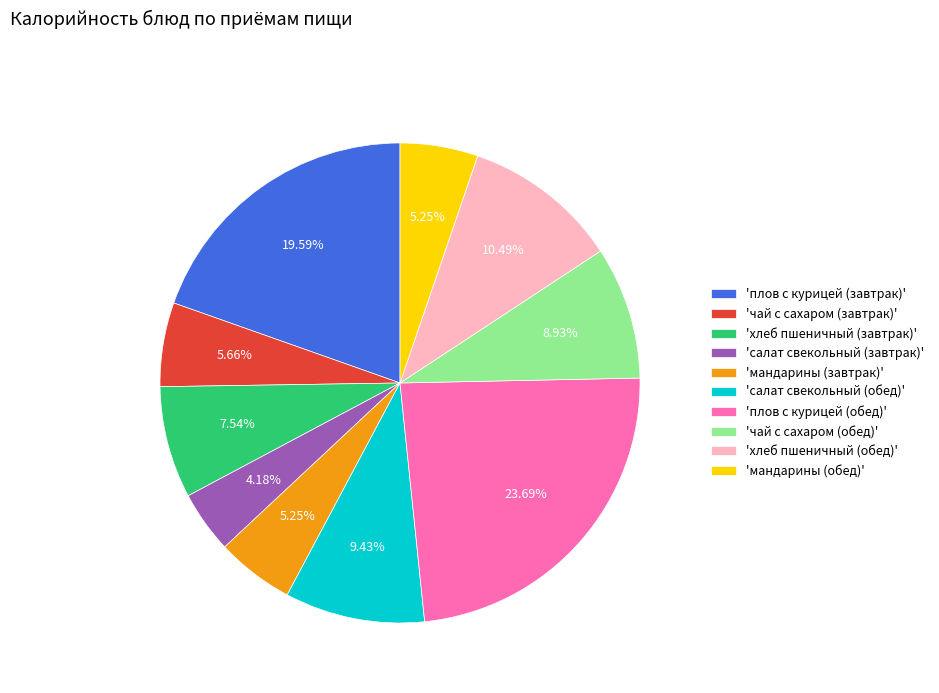

To the nearest percent, what is the average slice percentage?

10%